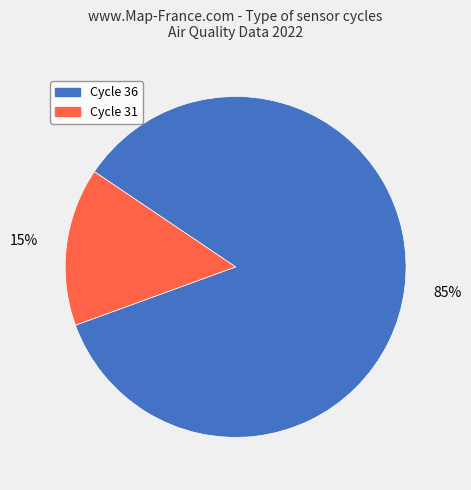

Is there a majority slice in this chart?

Yes